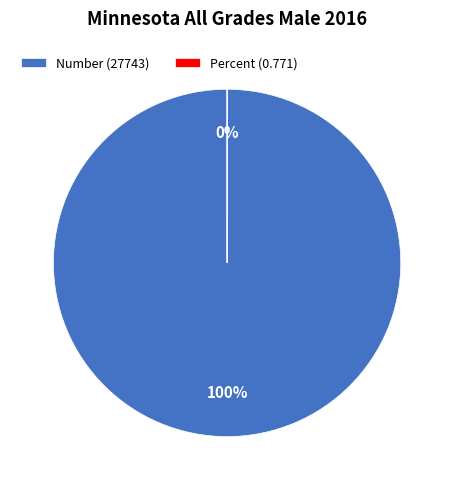

Combined, what portion of the pie is Percent and Number?

100.0%